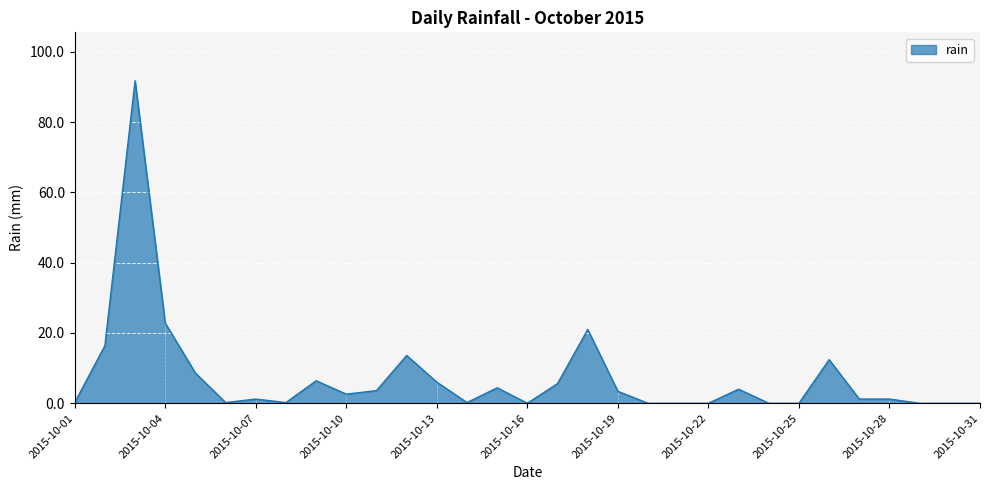

What is the maximum value shown in the chart?

91.8